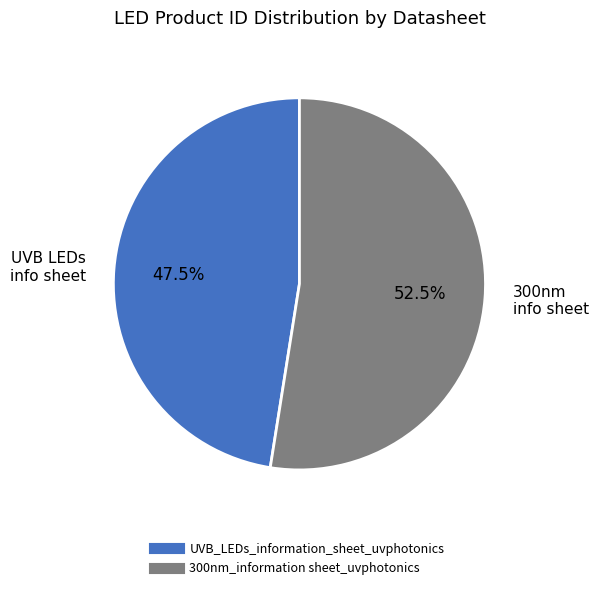

Which slice is the largest?

300nm_information sheet_uvphotonics